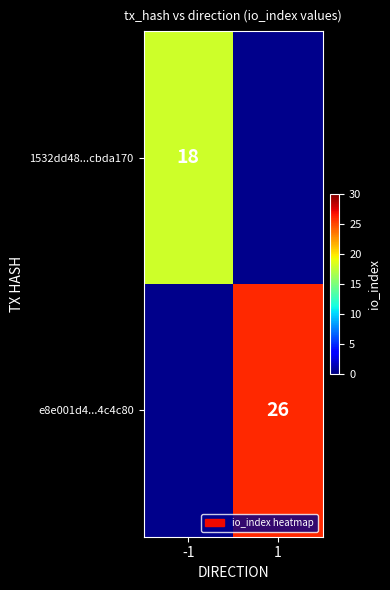

Rank the categories by e8e001d4...4c4c80 value from highest to lowest.

-1, 1